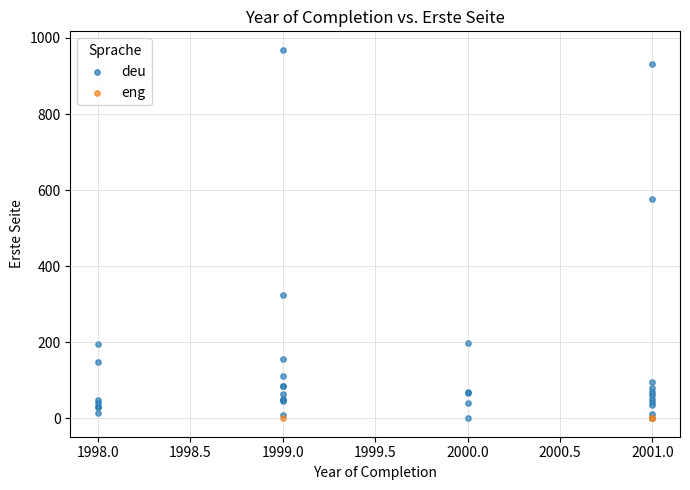

Which series contains the highest Y value?

deu